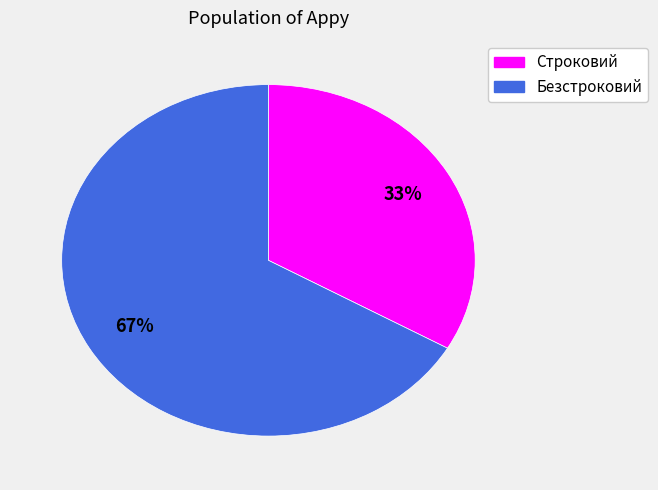

How many slices are in this pie chart?

2